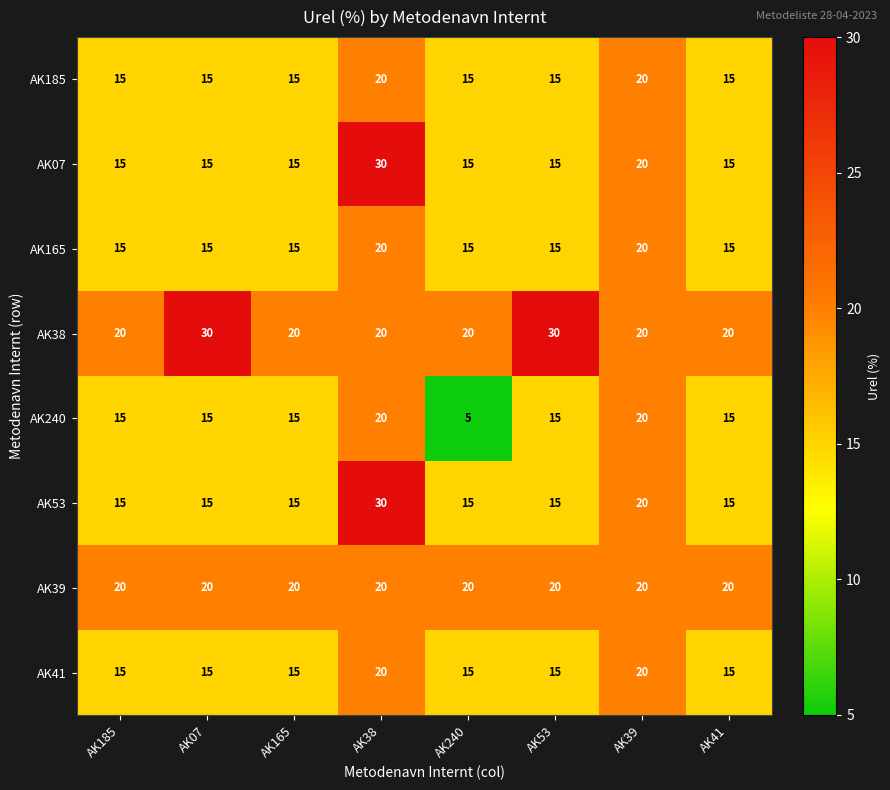

Which series changed the most between AK165 and AK240?

AK240